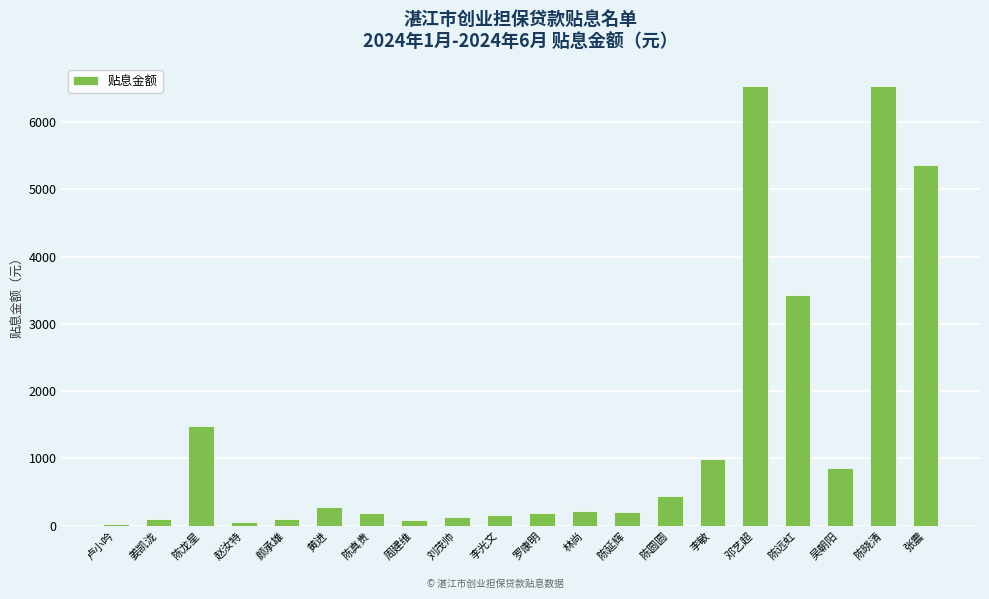

True or false: the data shows 986.6 at 李敏.

True